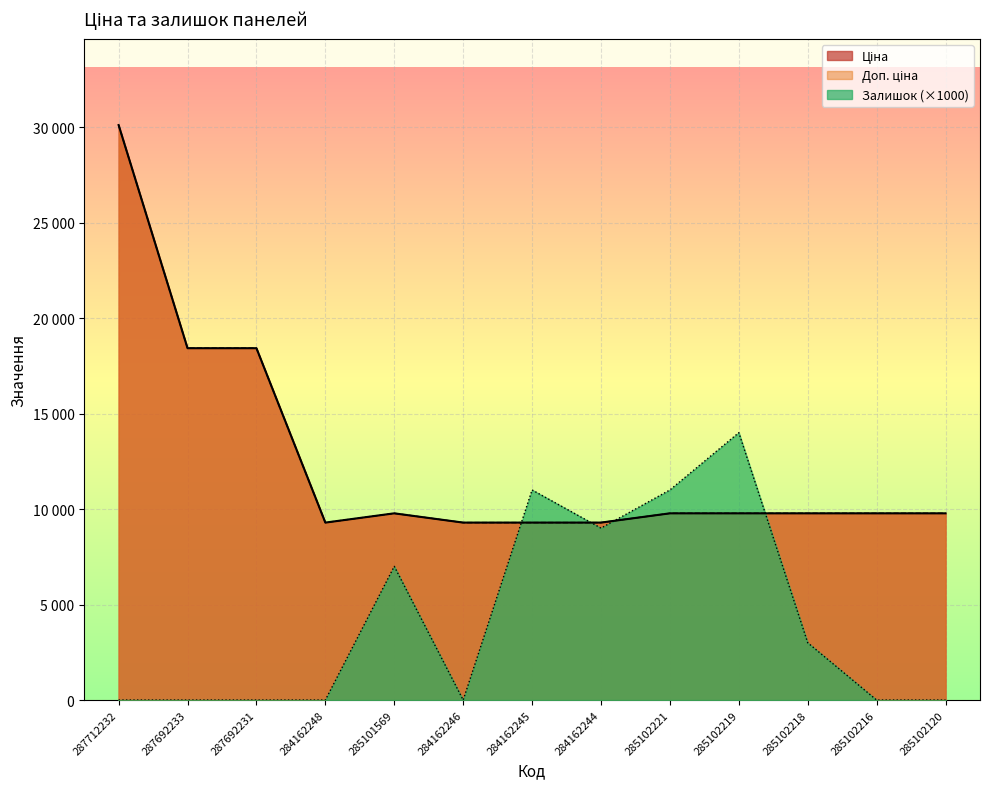

Which series has the largest total across all categories?

Ціна